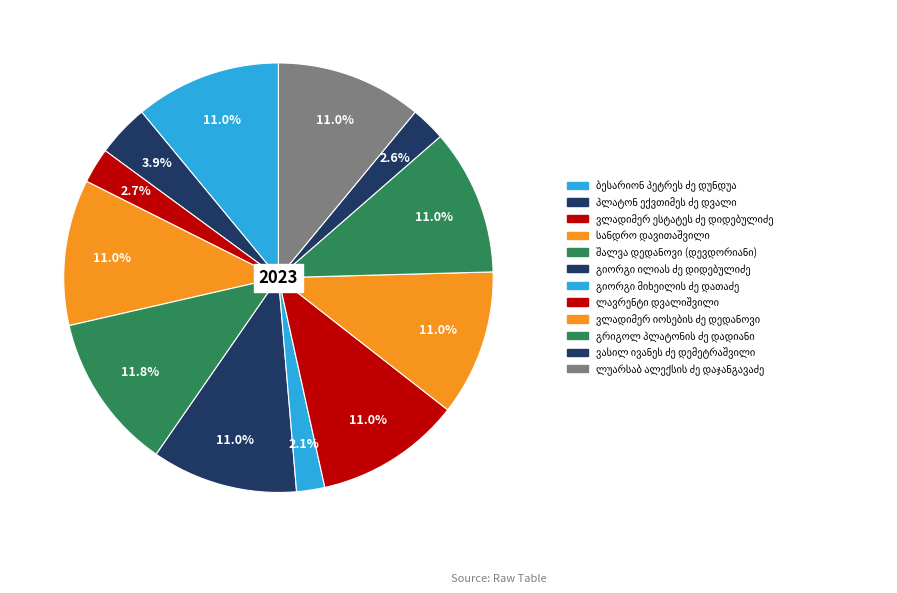

How many segments does this pie chart have?

12